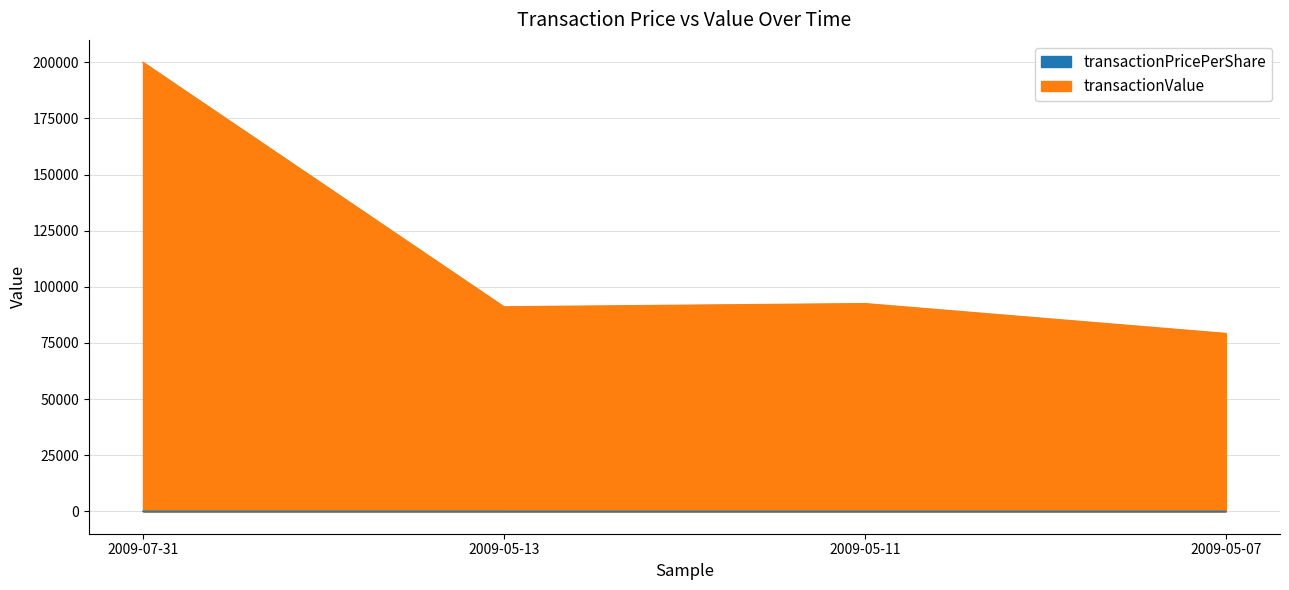

How many transactionPricePerShare values are between 18 and 20?

4